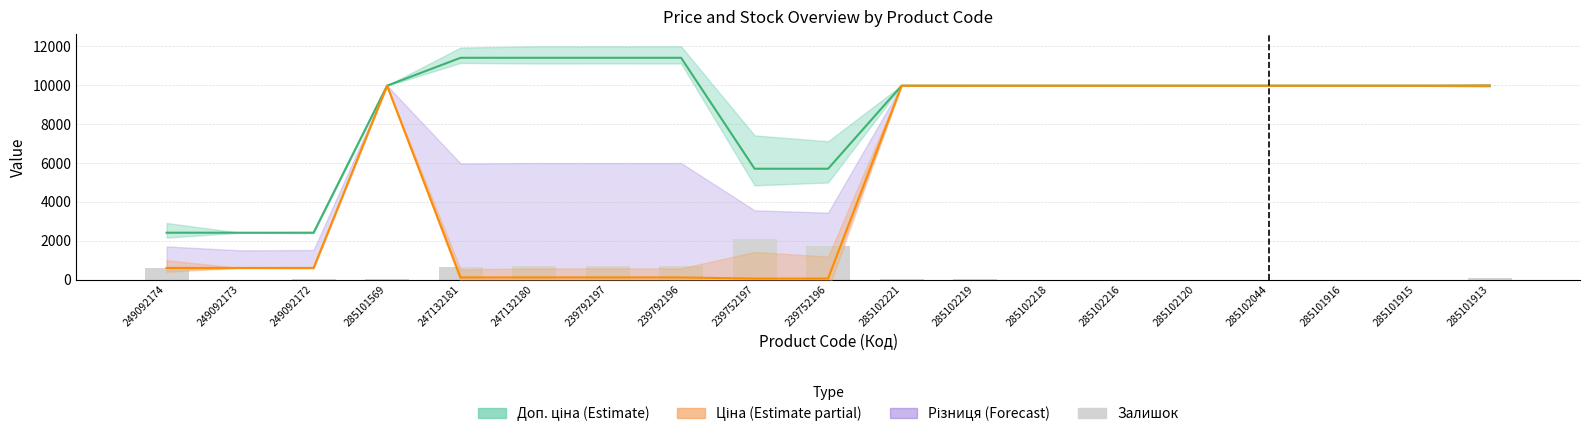

What is the approximate value of Залишок (scaled) at 285101913?

100.0